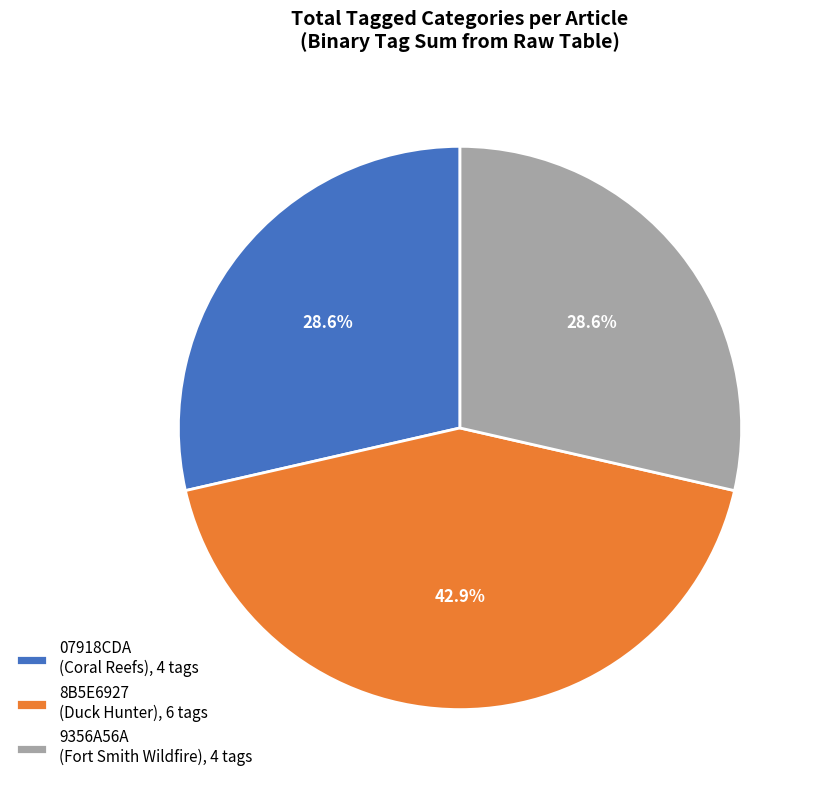

Count the number of slices in the pie.

3